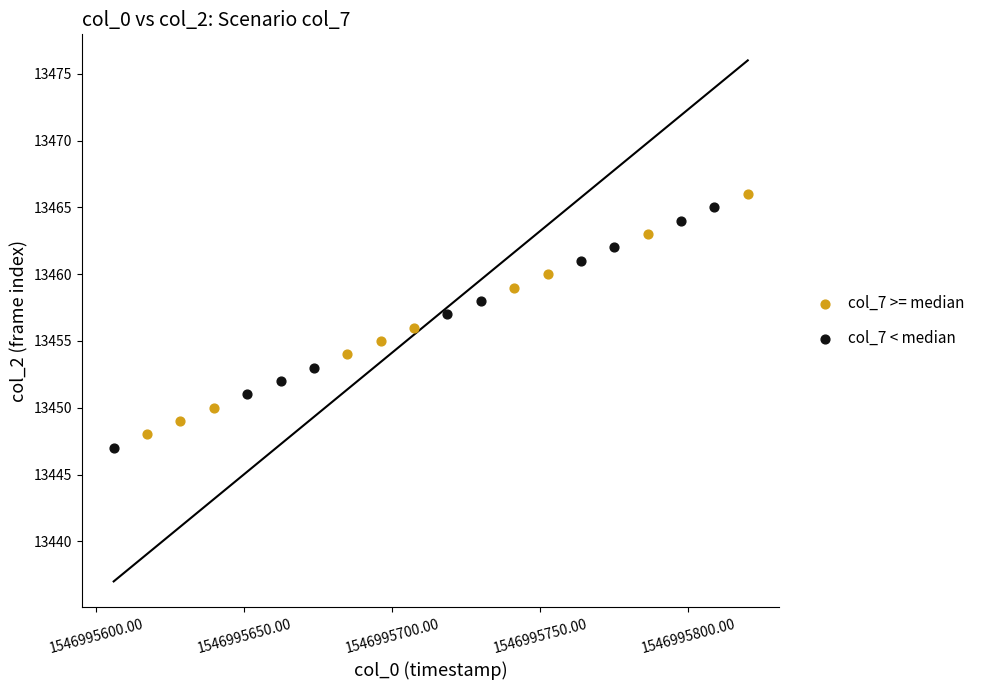

Which series contains the highest Y value?

col_7 >= median